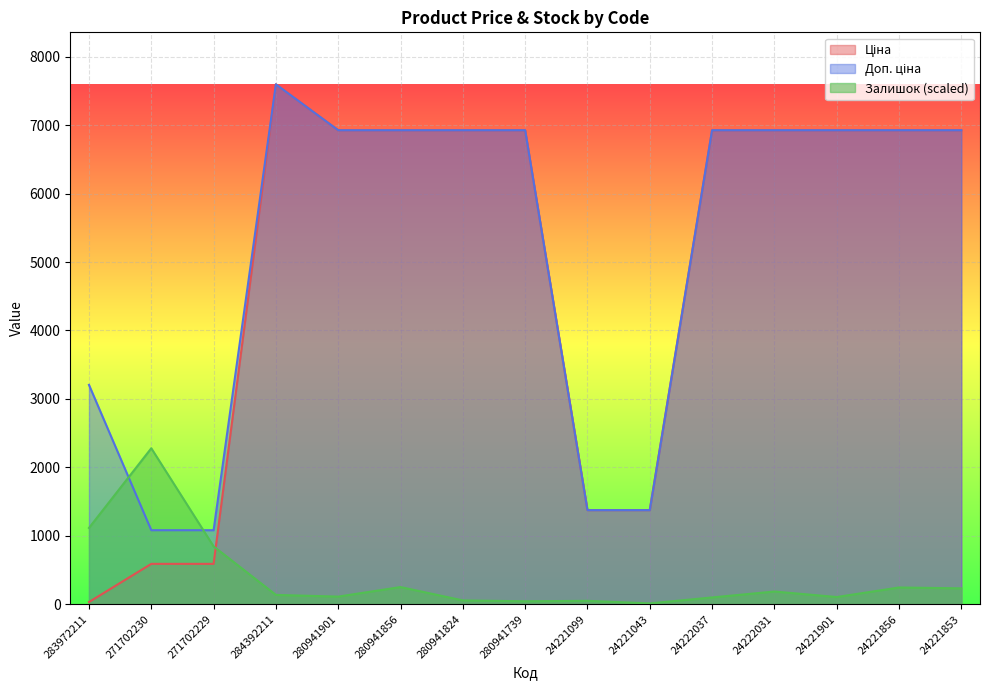

What is the label of the 8th point from the right?

280941739